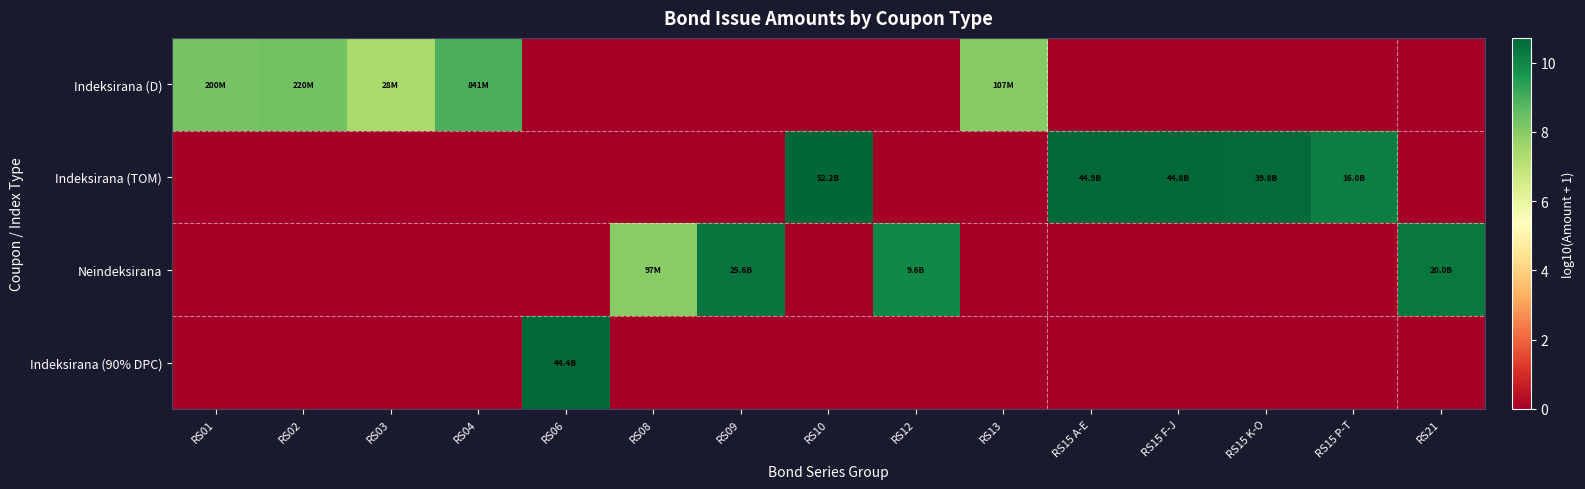

Reading right to left, what are all the values shown in this chart?

Indeksirana (D): RS21=0.0	RS15 P-T=0.0	RS15 K-O=0.0	RS15 F-J=0.0	RS15 A-E=0.0	RS13=8.0	RS12=0.0	RS10=0.0	RS09=0.0	RS08=0.0	RS06=0.0	RS04=8.9	RS03=7.4	RS02=8.3	RS01=8.3
Indeksirana (TOM): RS21=0.0	RS15 P-T=10.2	RS15 K-O=10.6	RS15 F-J=10.7	RS15 A-E=10.7	RS13=0.0	RS12=0.0	RS10=10.7	RS09=0.0	RS08=0.0	RS06=0.0	RS04=0.0	RS03=0.0	RS02=0.0	RS01=0.0
Neindeksirana: RS21=10.3	RS15 P-T=0.0	RS15 K-O=0.0	RS15 F-J=0.0	RS15 A-E=0.0	RS13=0.0	RS12=10.0	RS10=0.0	RS09=10.4	RS08=8.0	RS06=0.0	RS04=0.0	RS03=0.0	RS02=0.0	RS01=0.0
Indeksirana (90% DPC): RS21=0.0	RS15 P-T=0.0	RS15 K-O=0.0	RS15 F-J=0.0	RS15 A-E=0.0	RS13=0.0	RS12=0.0	RS10=0.0	RS09=0.0	RS08=0.0	RS06=10.6	RS04=0.0	RS03=0.0	RS02=0.0	RS01=0.0